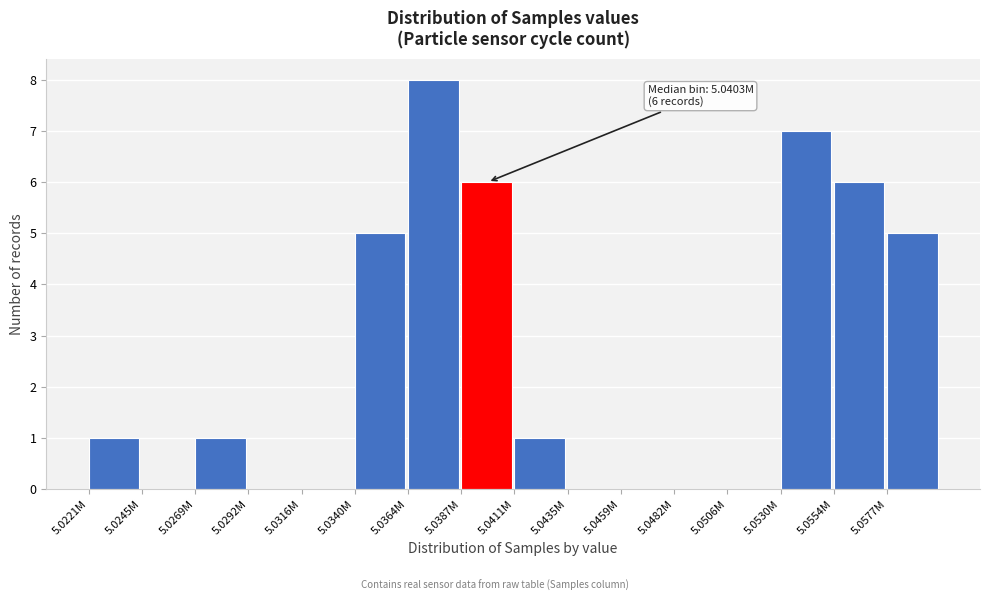

Reading left to right, what are all the values shown in this chart?

5.0221M=1	5.0245M=0	5.0269M=1	5.0292M=0	5.0316M=0	5.0340M=5	5.0364M=8	5.0387M=6	5.0411M=1	5.0435M=0	5.0459M=0	5.0482M=0	5.0506M=0	5.0530M=7	5.0554M=6	5.0577M=5